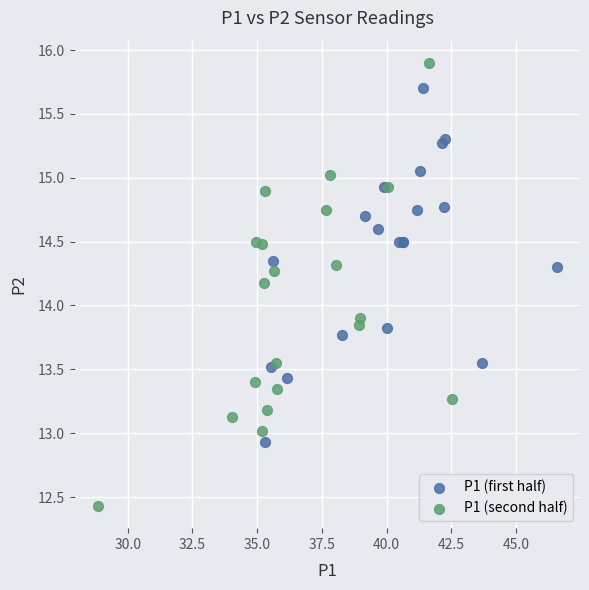

Which series contains the highest Y value?

P1 (second half)